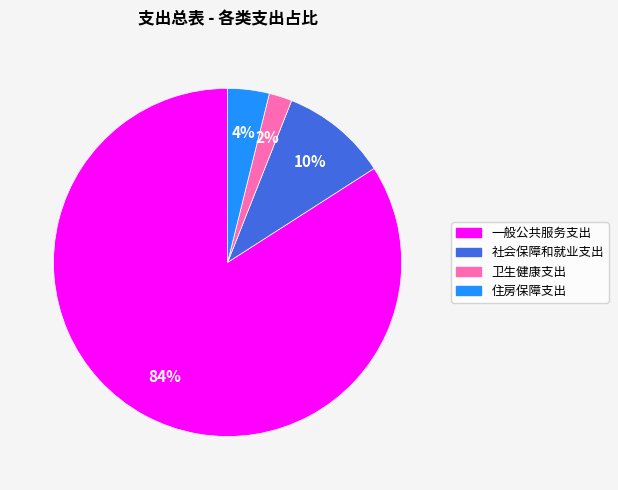

Does any single category account for the majority?

Yes